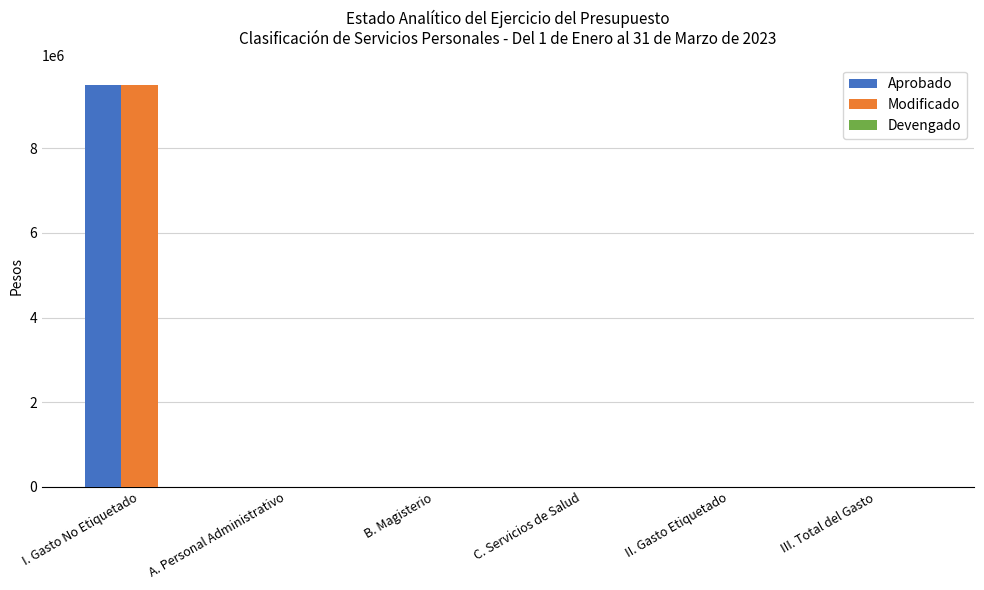

True or false: Modificado has a value of 6547252 at B. Magisterio.

False